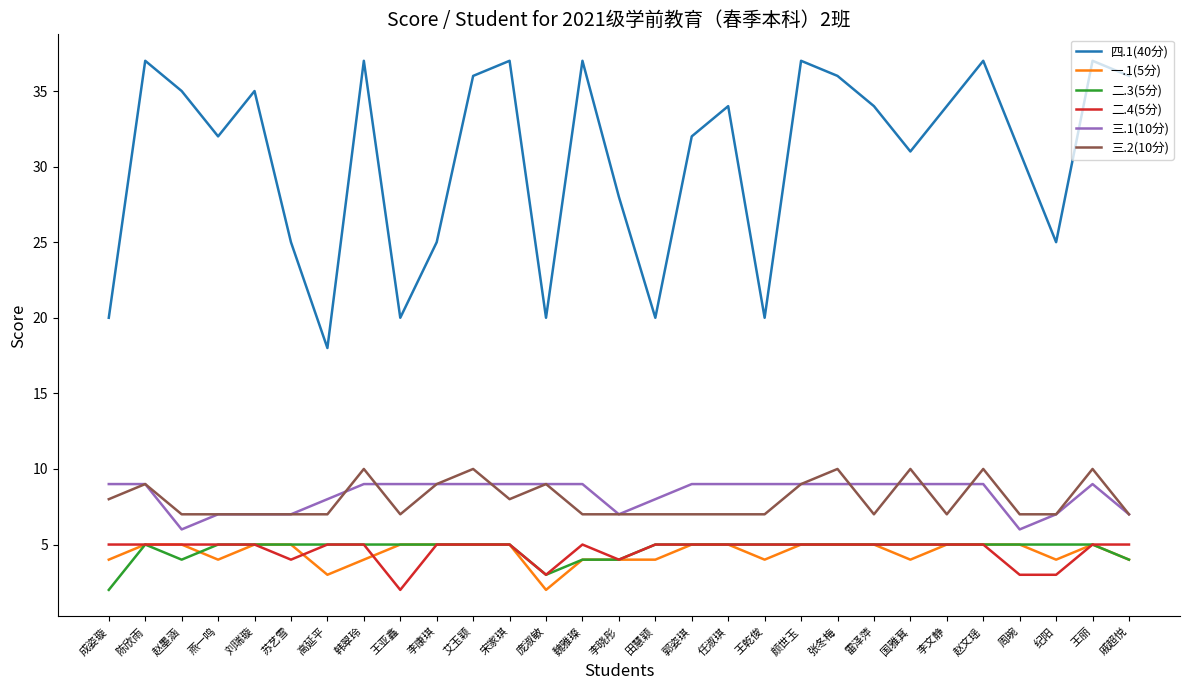

Which series has the largest range (max minus min)?

四.1(40分)